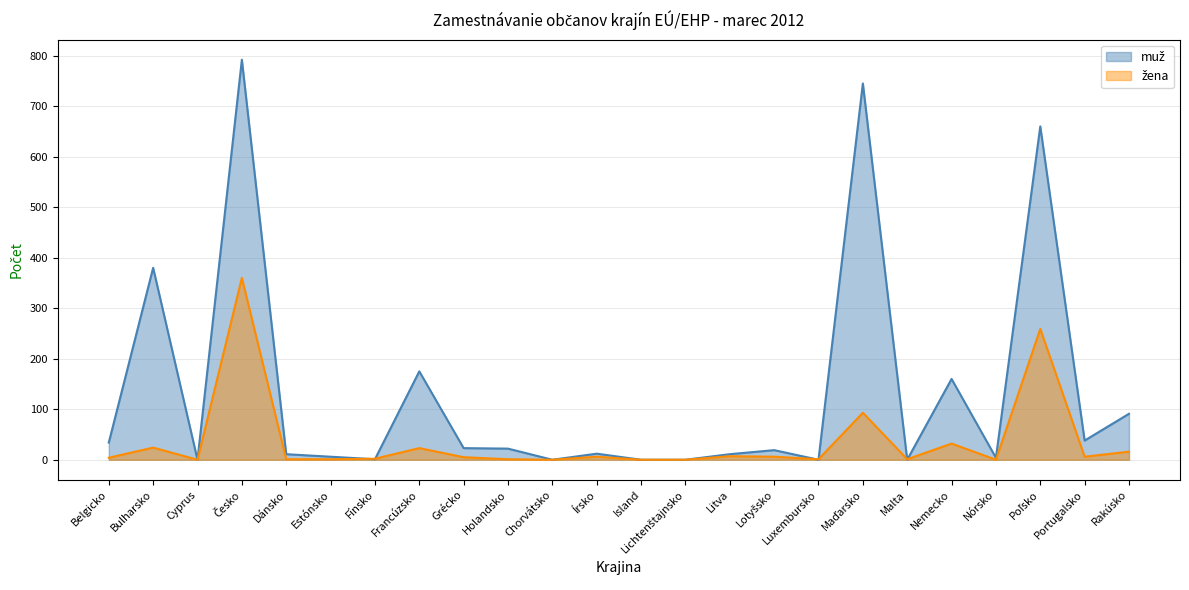

Which category has the highest value in the žena series?

Česko